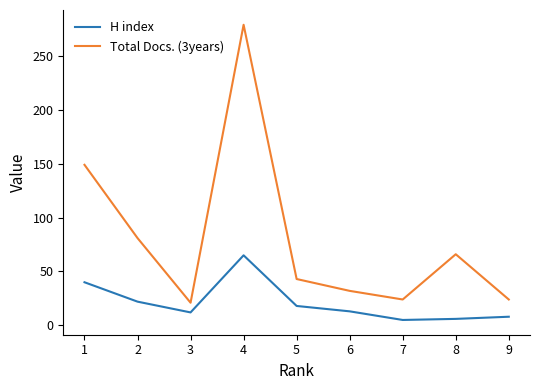

What is the spread (max minus min) of values at 5?

25